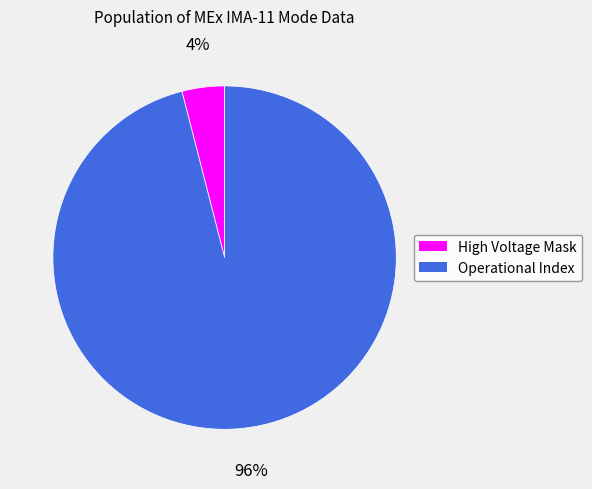

Is there a majority slice in this chart?

Yes